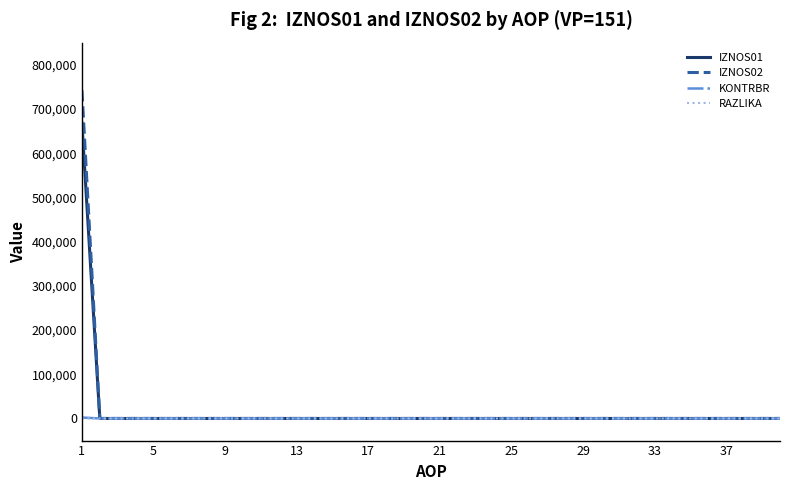

What is the greatest value displayed?

742550.7